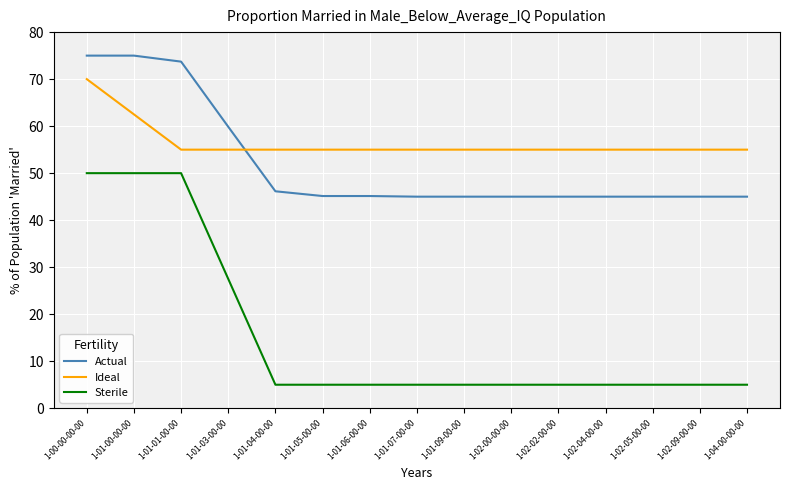

What is the minimum value for Sterile?

5.0